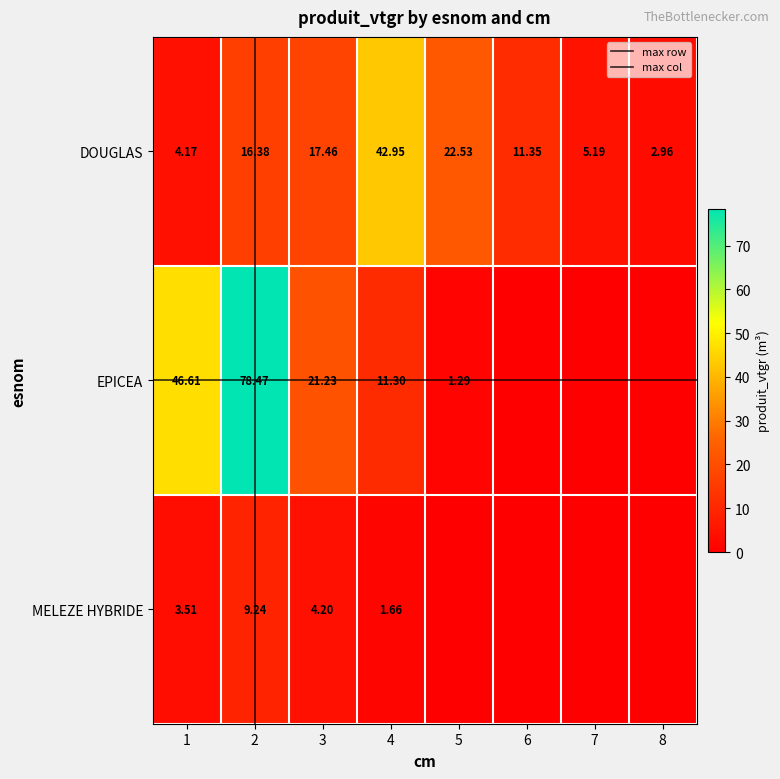

List the series in order of their overall mean, highest first.

EPICEA, DOUGLAS, MELEZE HYBRIDE